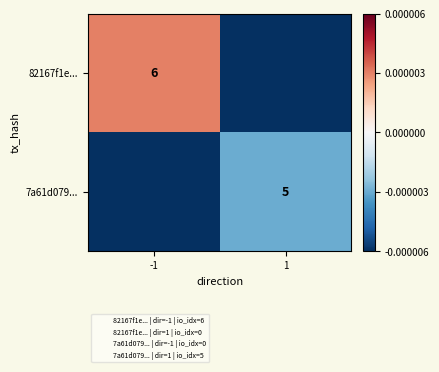

Which series has the largest total across all categories?

82167f1e...